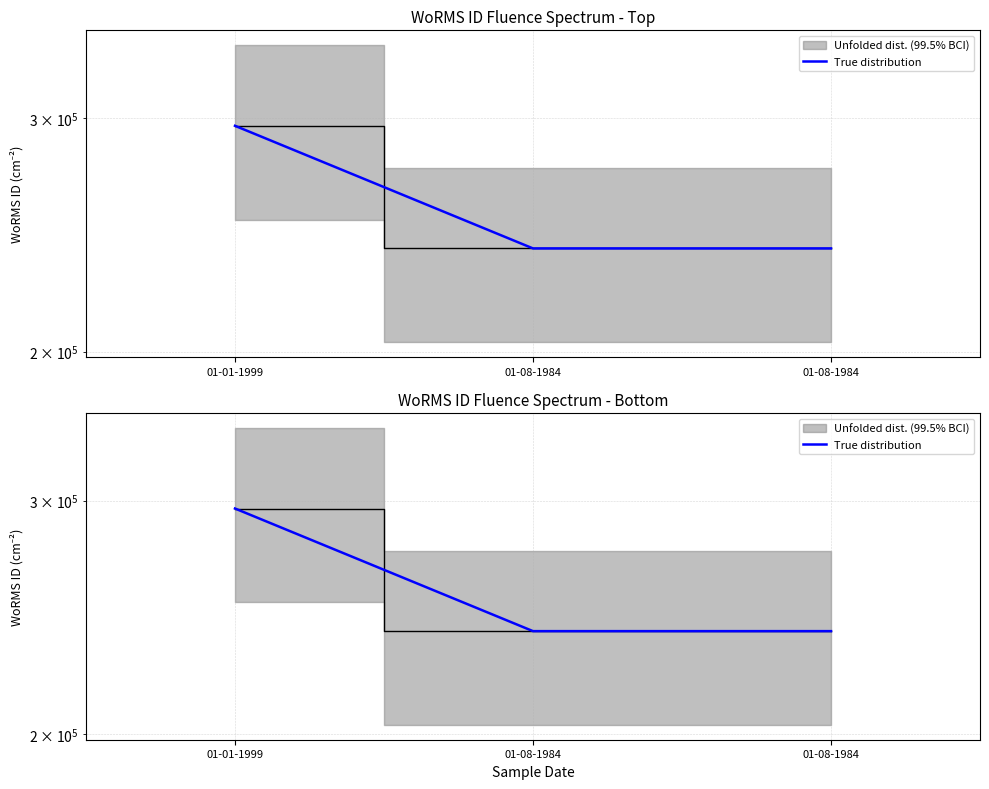

Rank the categories by value from lowest to highest.

01-08-1984, 01-08-1984, 01-01-1999